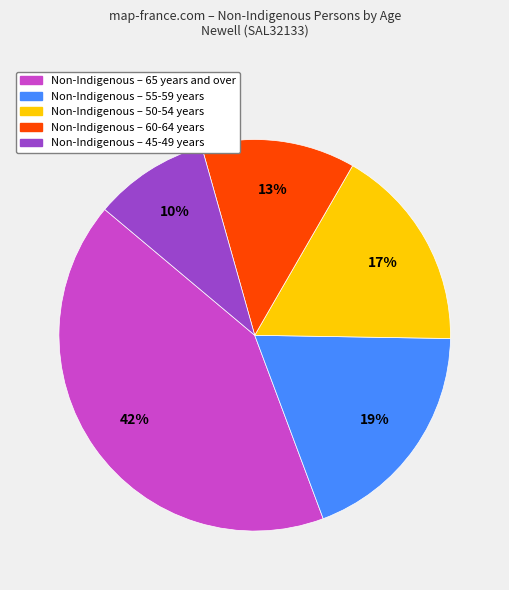

Rank the categories by value from highest to lowest.

Non-Indigenous – 65 years and over, Non-Indigenous – 55-59 years, Non-Indigenous – 50-54 years, Non-Indigenous – 60-64 years, Non-Indigenous – 45-49 years